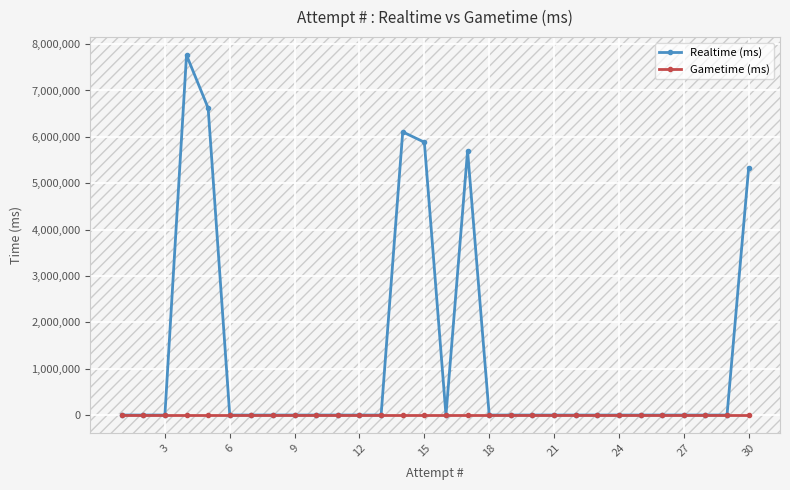

How many values in Realtime (ms) are above zero?

6